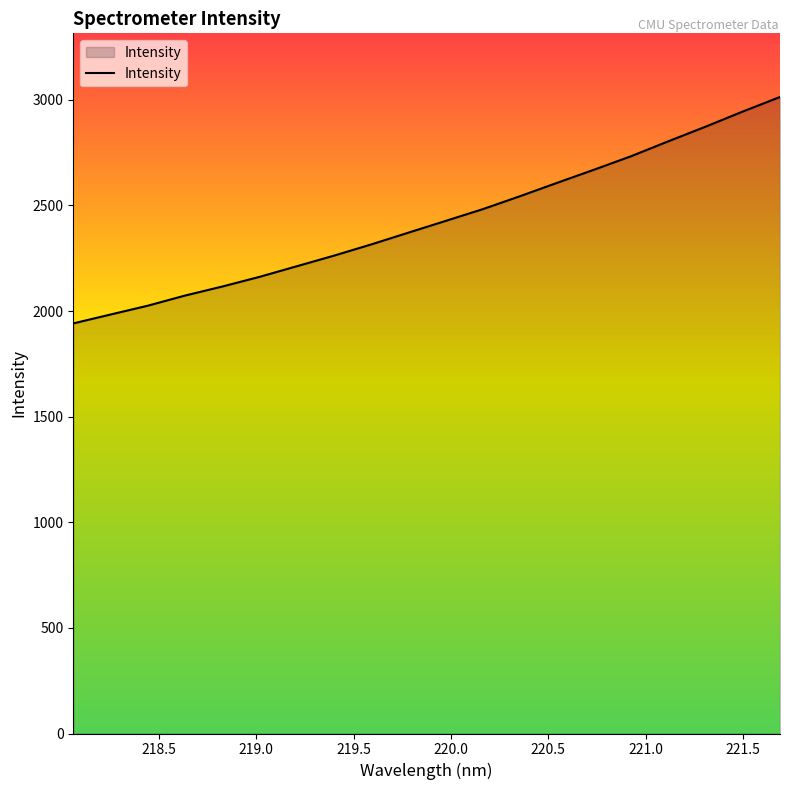

What is the minimum value shown in the chart?

1941.6